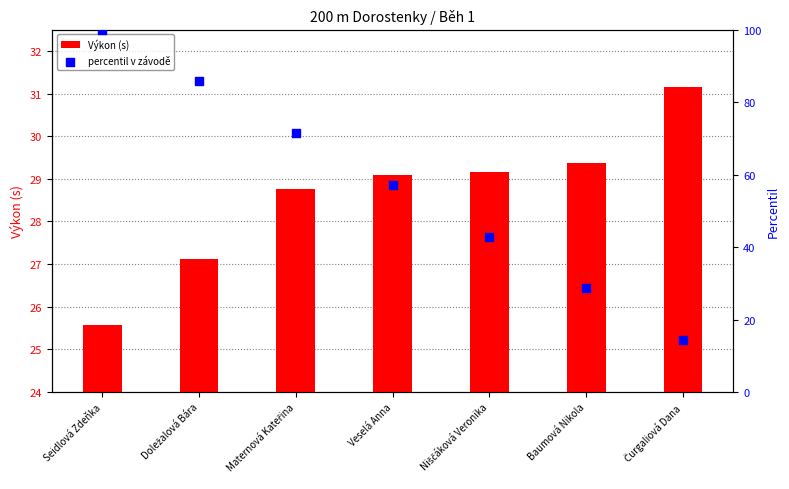

What is the total value across all series at Baumová Nikola?

58.0